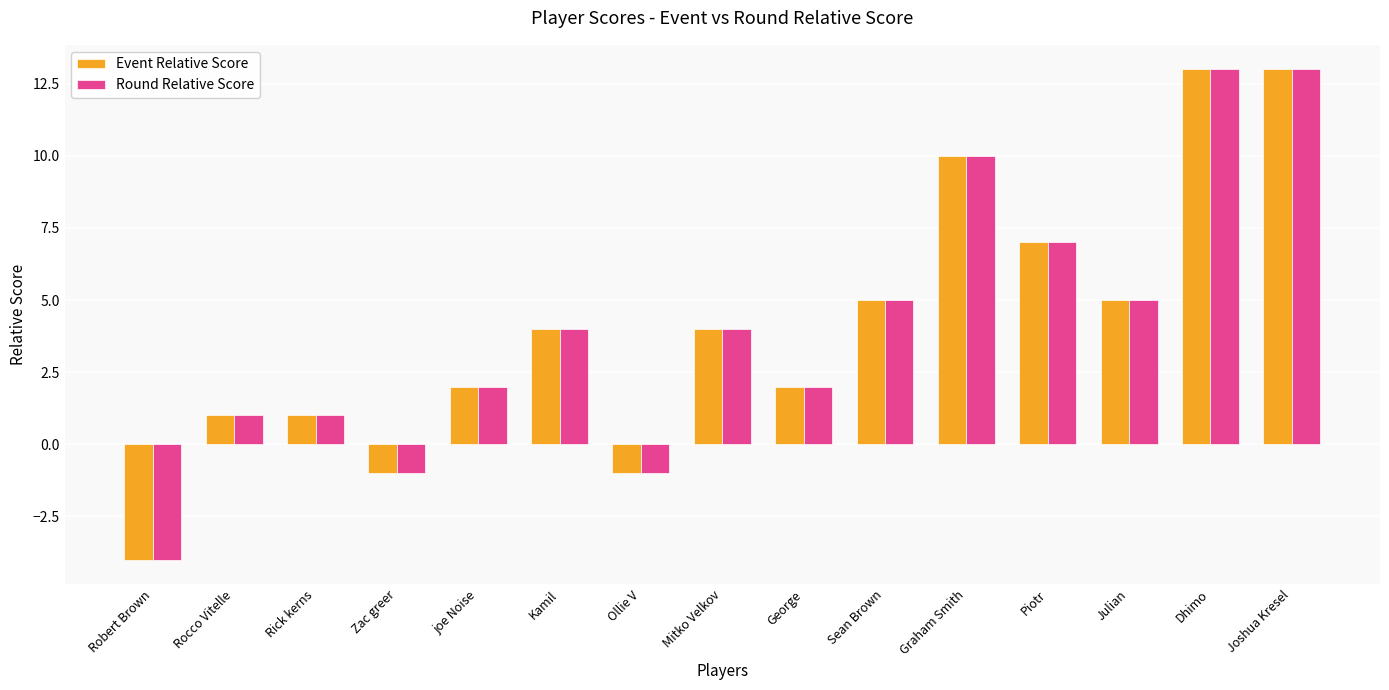

True or false: Event Relative Score has a value of 3 at joe Noise.

False